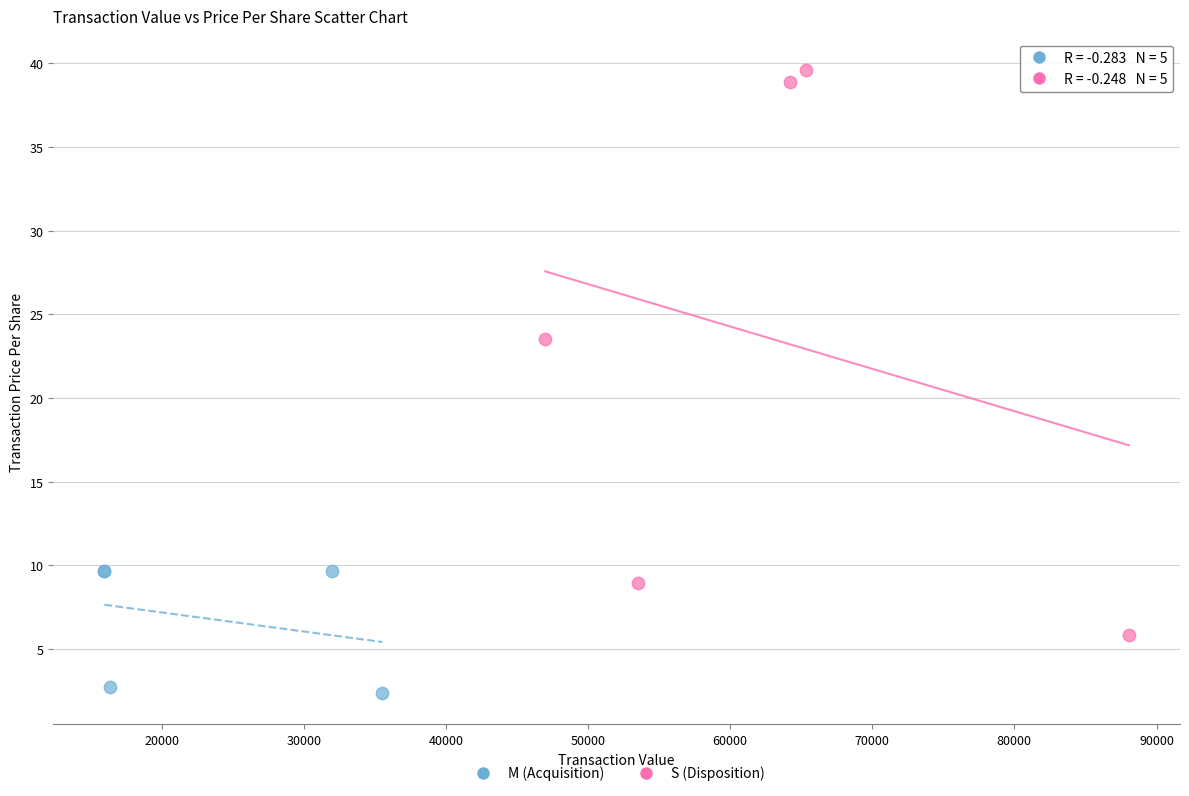

Which series has the widest spread of Y values?

S (Disposition)